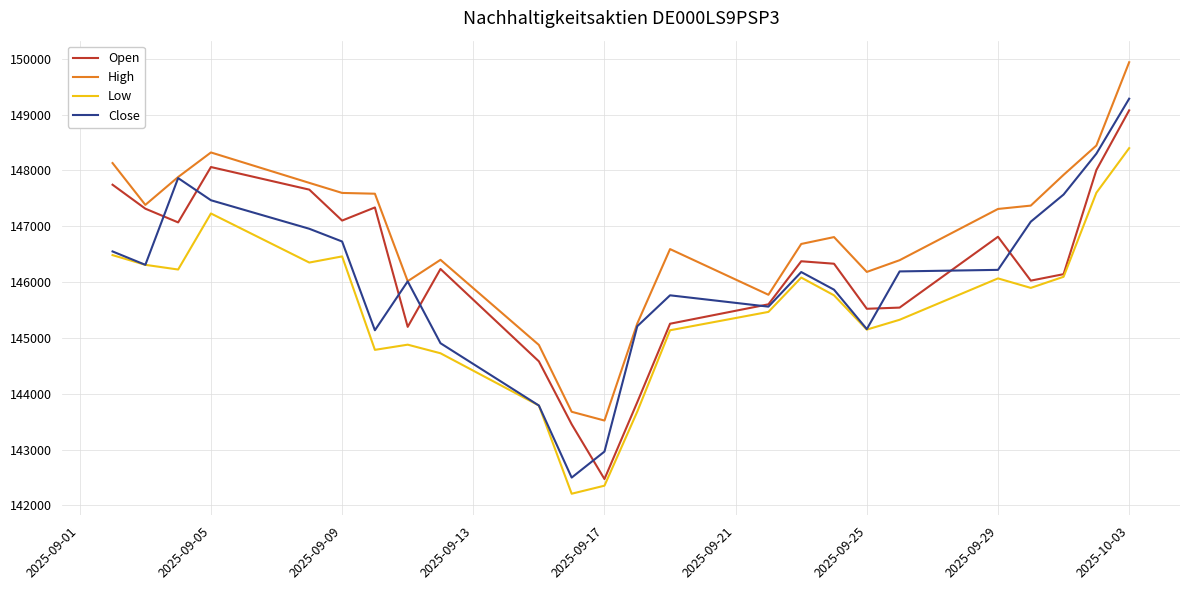

What is the highest value of the Low series?

148400